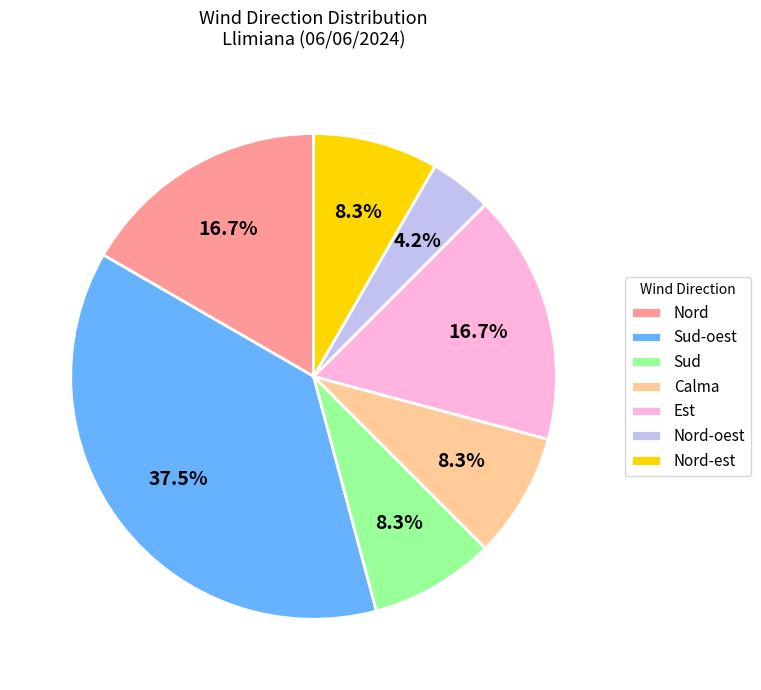

To the nearest percent, what is the average slice percentage?

14%